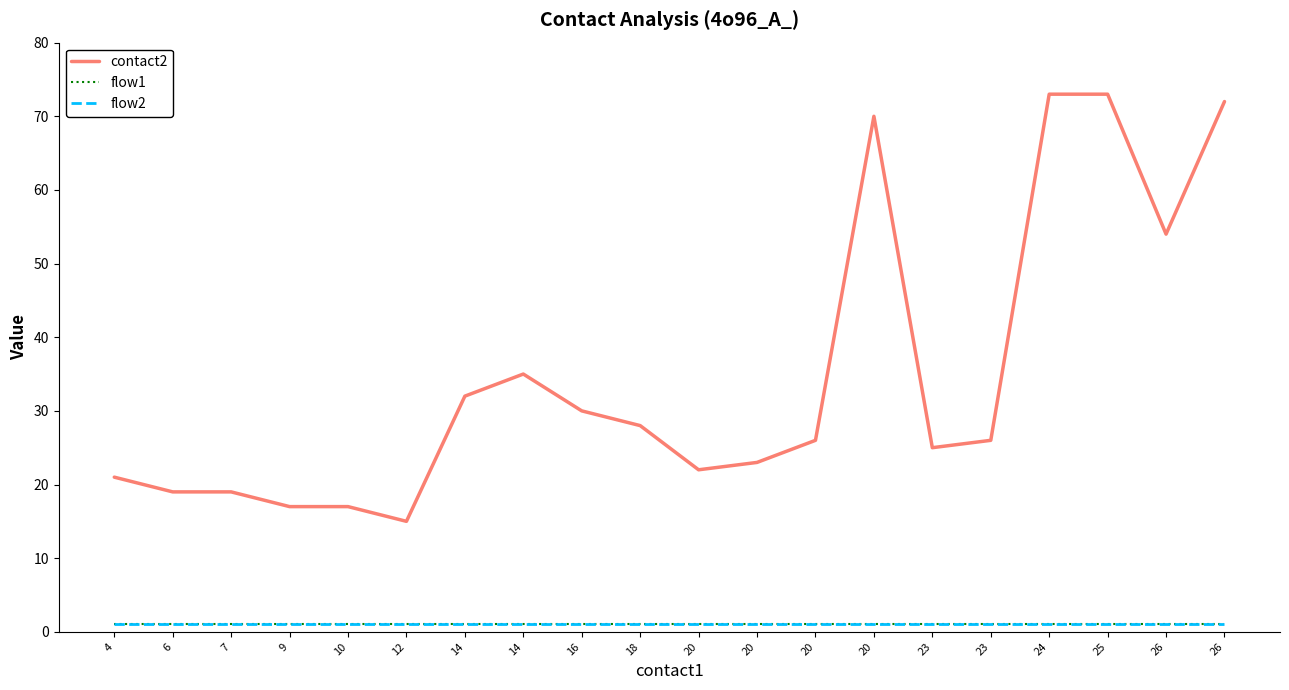

Which category has the highest value across all series?

24